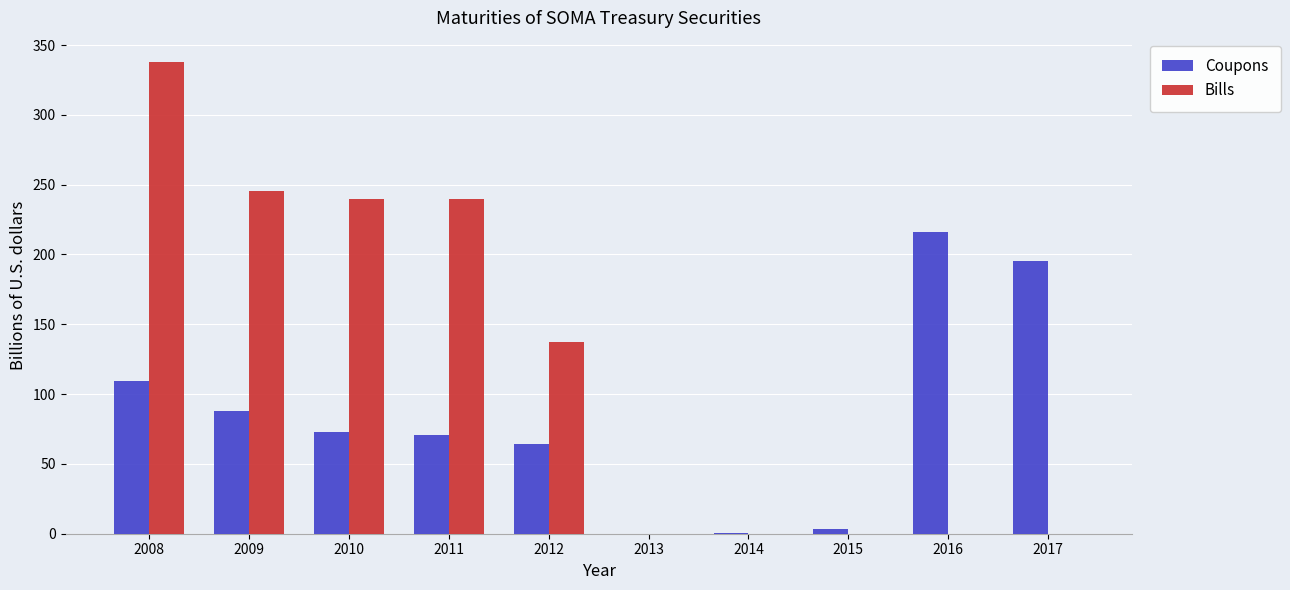

Which series has the largest total across all categories?

Bills